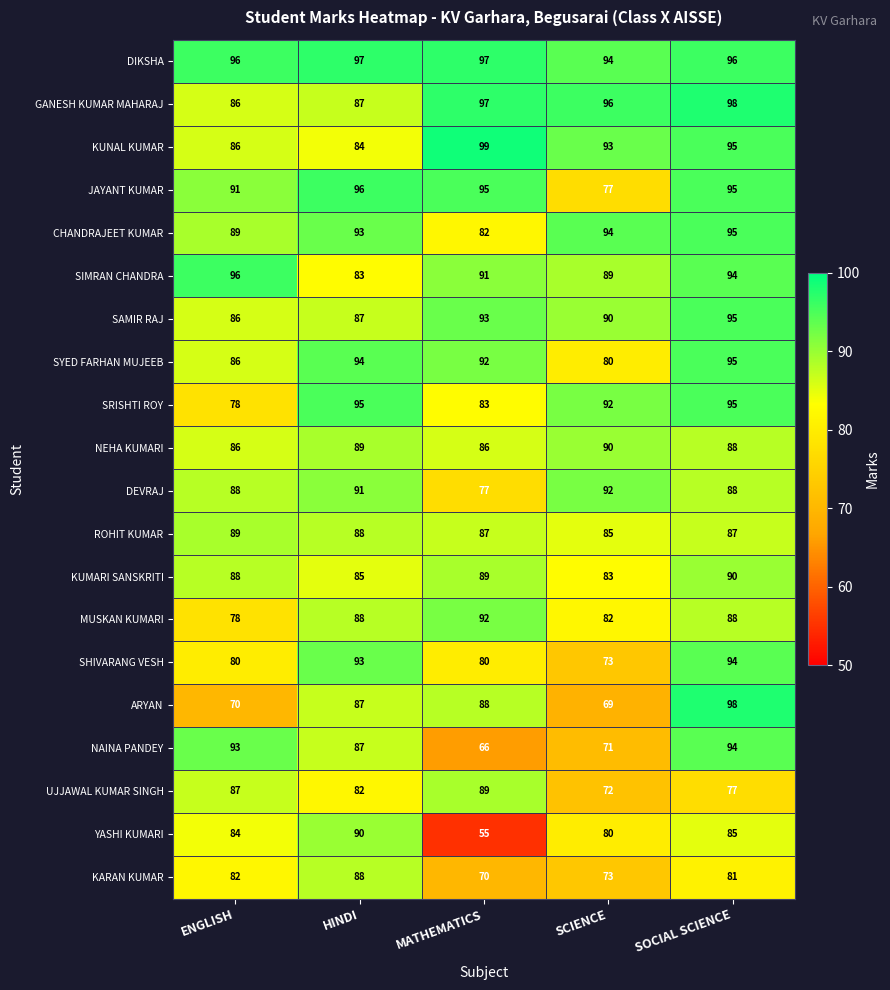

How many SIMRAN CHANDRA values are between 89 and 94?

3